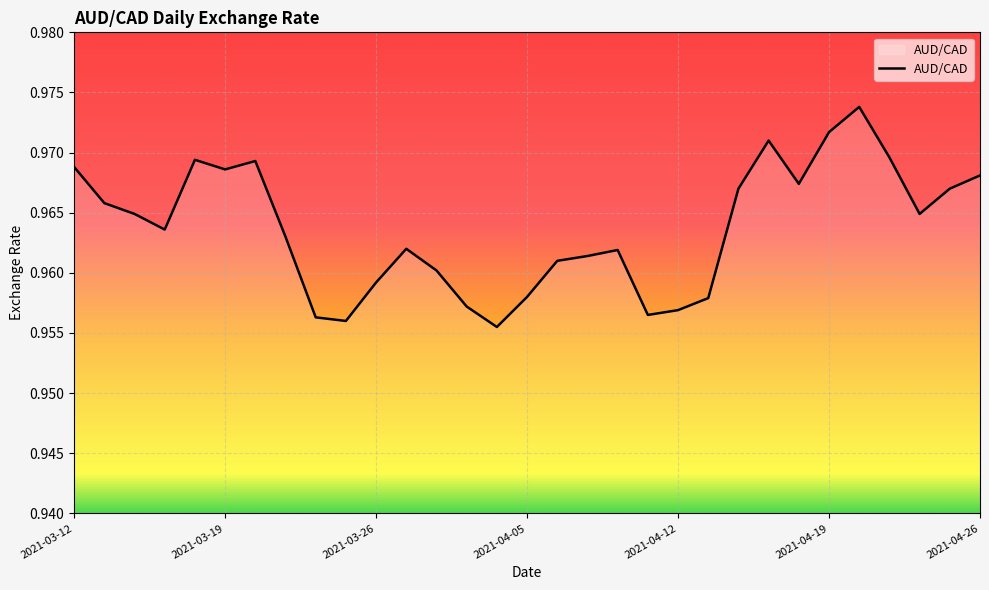

At which category does the data reach its first local valley?

2021-03-17